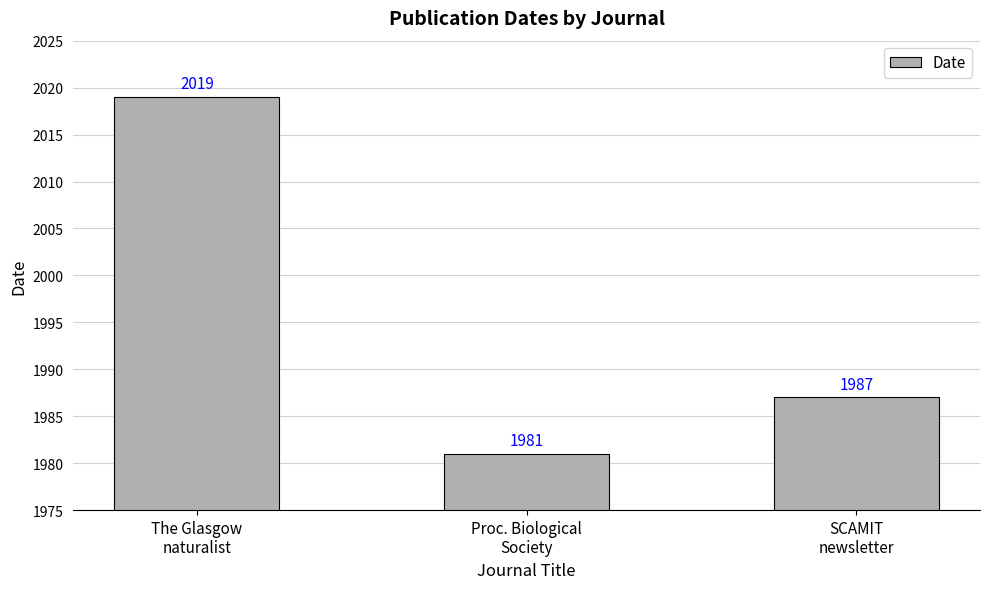

Between Proc. Biological
Society and The Glasgow
naturalist, which is larger?

The Glasgow
naturalist